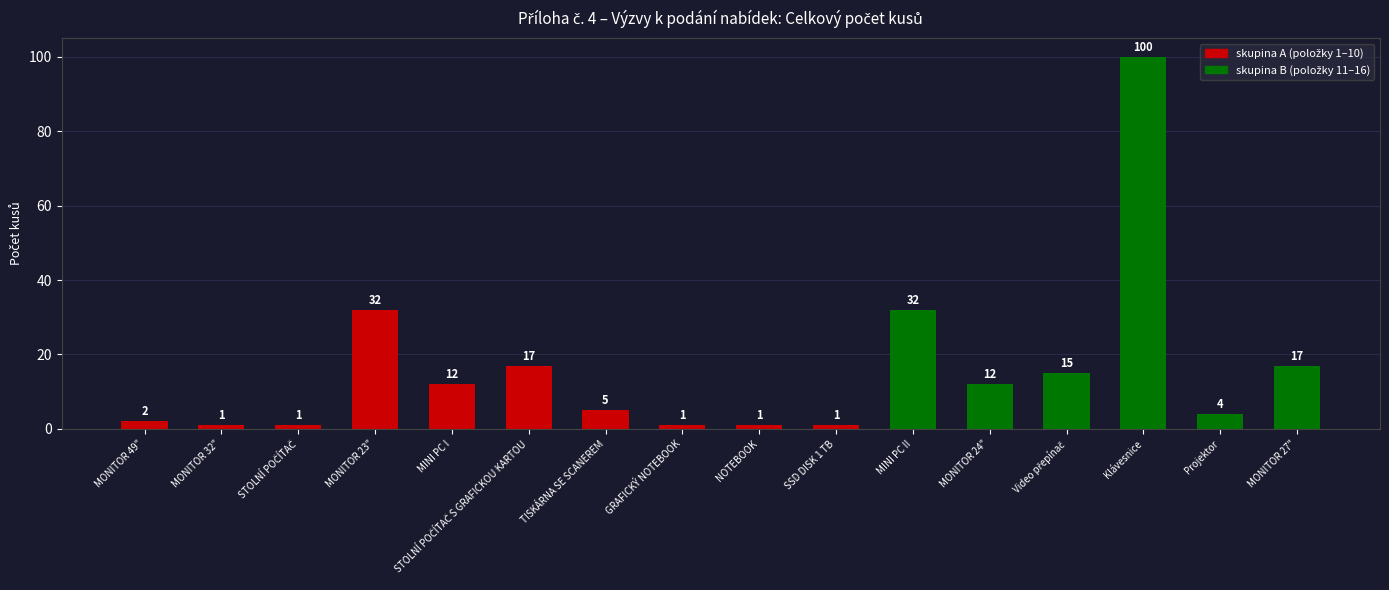

Where does the data first go above 12?

MONITOR 23"